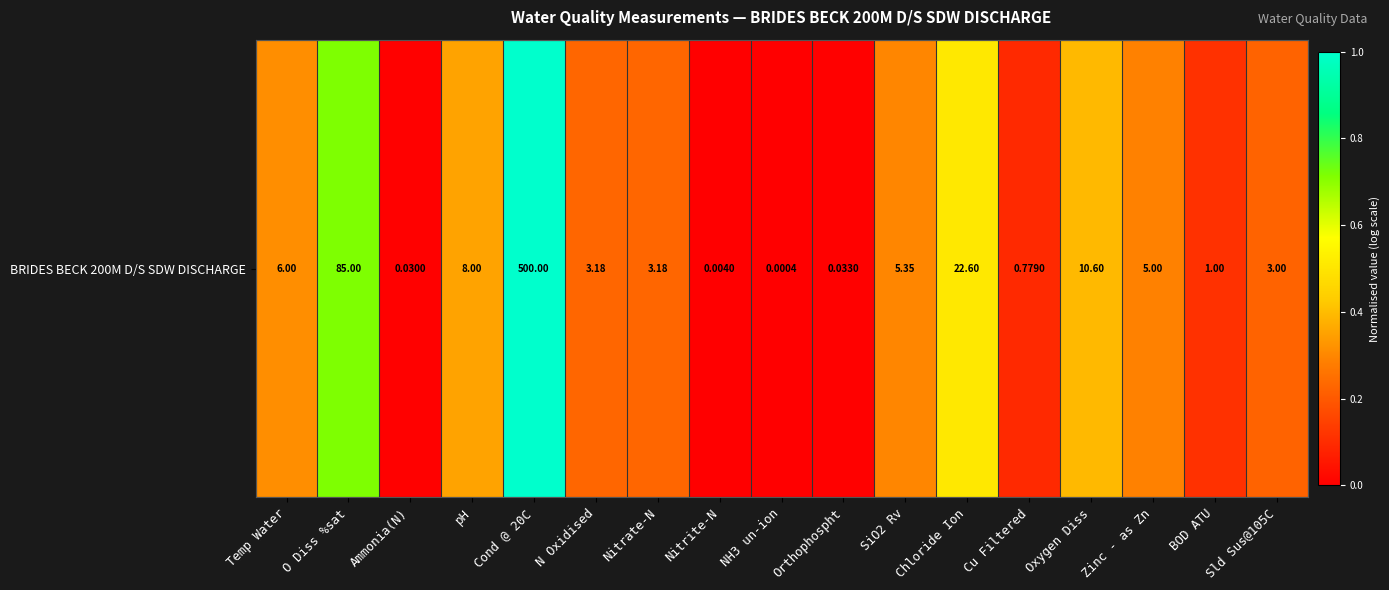

List the labels in order of value, largest first.

Cond @ 20C, O Diss %sat, Chloride Ion, Oxygen Diss, pH, Temp Water, SiO2 Rv, Zinc - as Zn, N Oxidised, Nitrate-N, Sld Sus@105C, BOD ATU, Cu Filtered, Orthophospht, Ammonia(N), Nitrite-N, NH3 un-ion